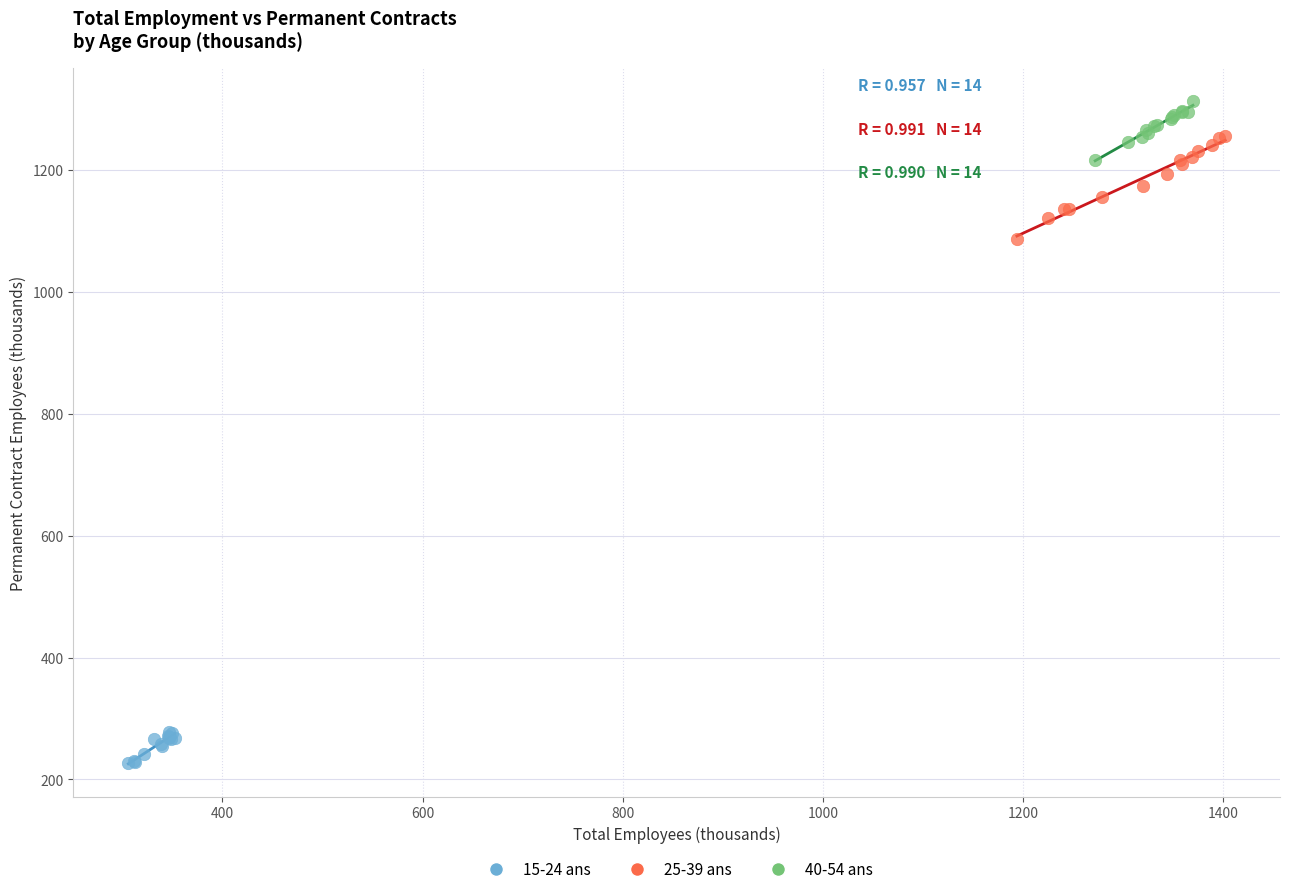

Which series has the largest Y range (max minus min)?

25-39 ans